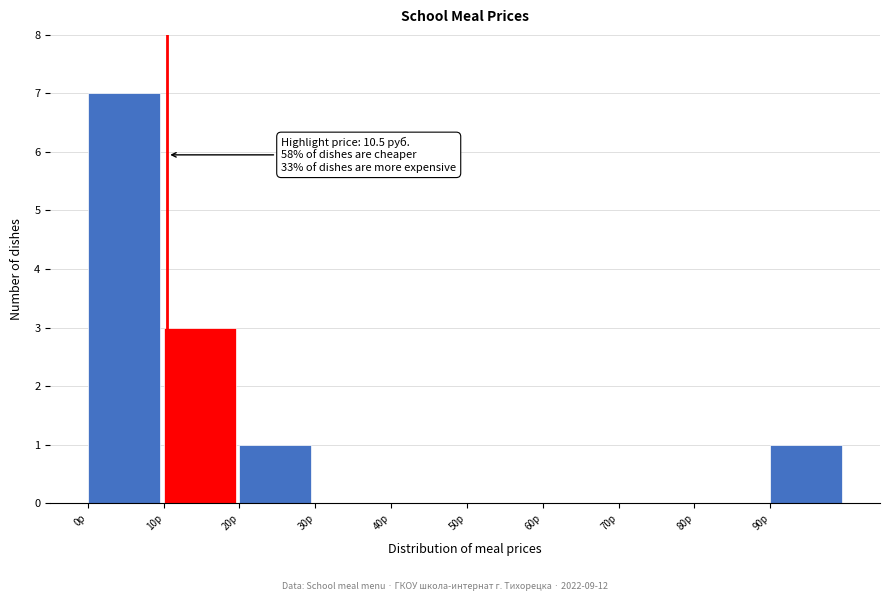

Which range on the x-axis has the tallest bar?

0 to 10